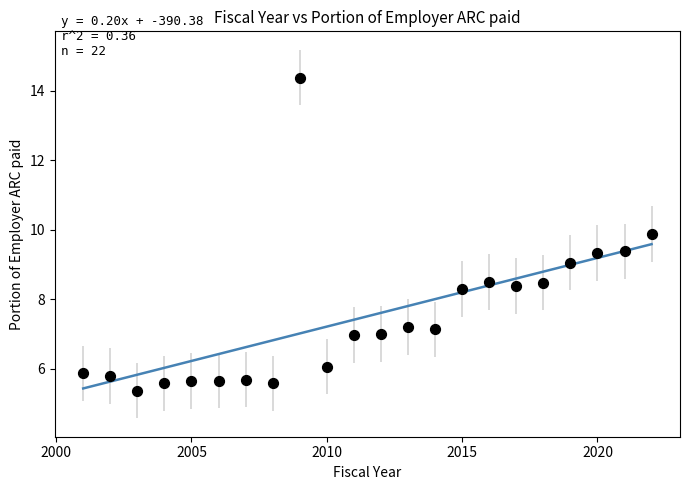

What is the range of Y values (max minus min)?

9.0